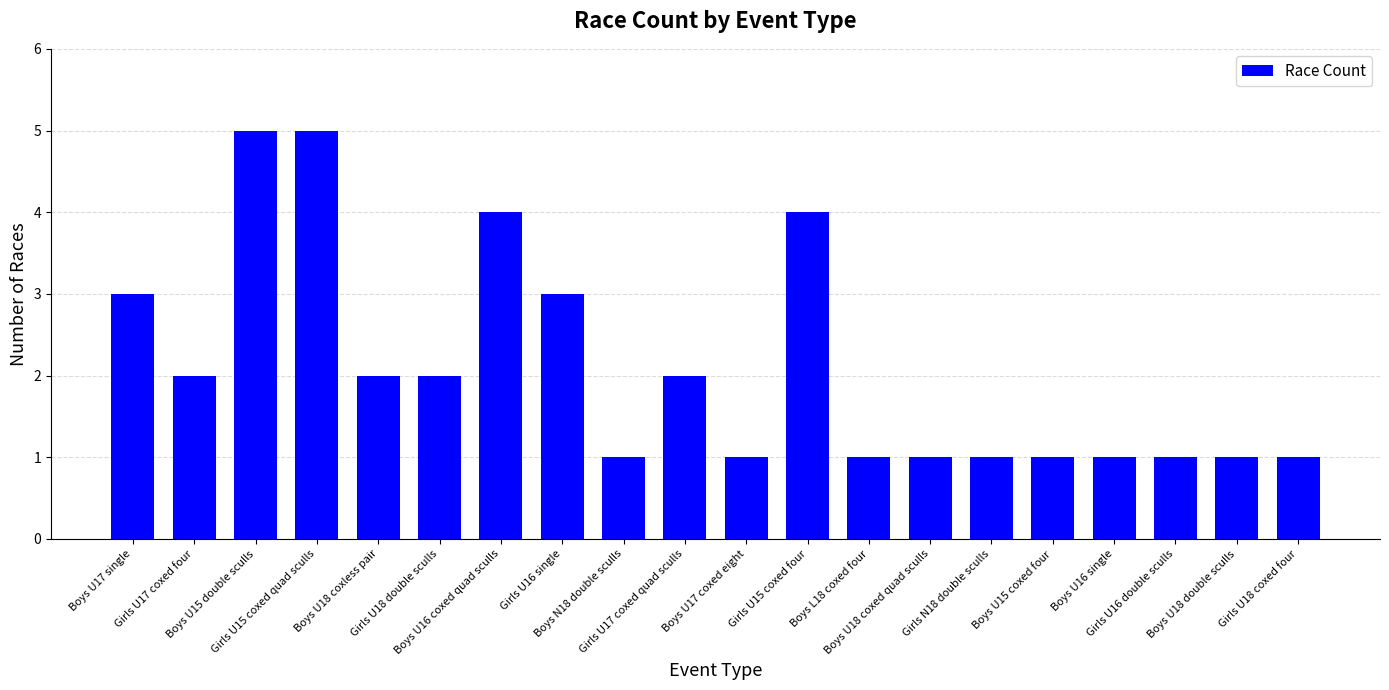

What is the greatest value displayed?

5